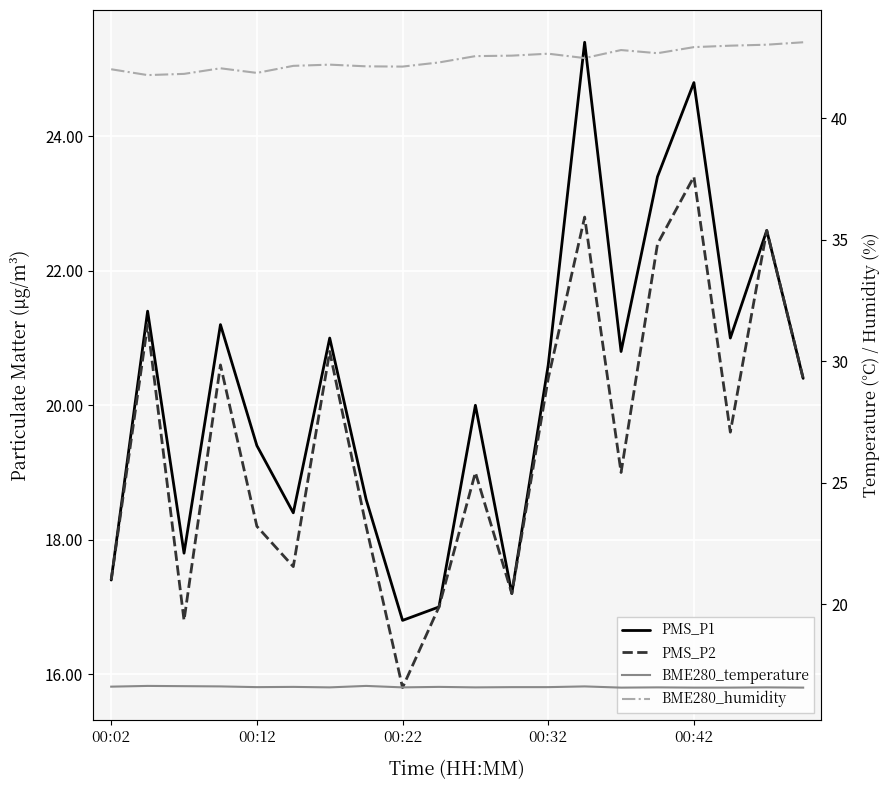

What is the maximum value for BME280_temperature?

16.6